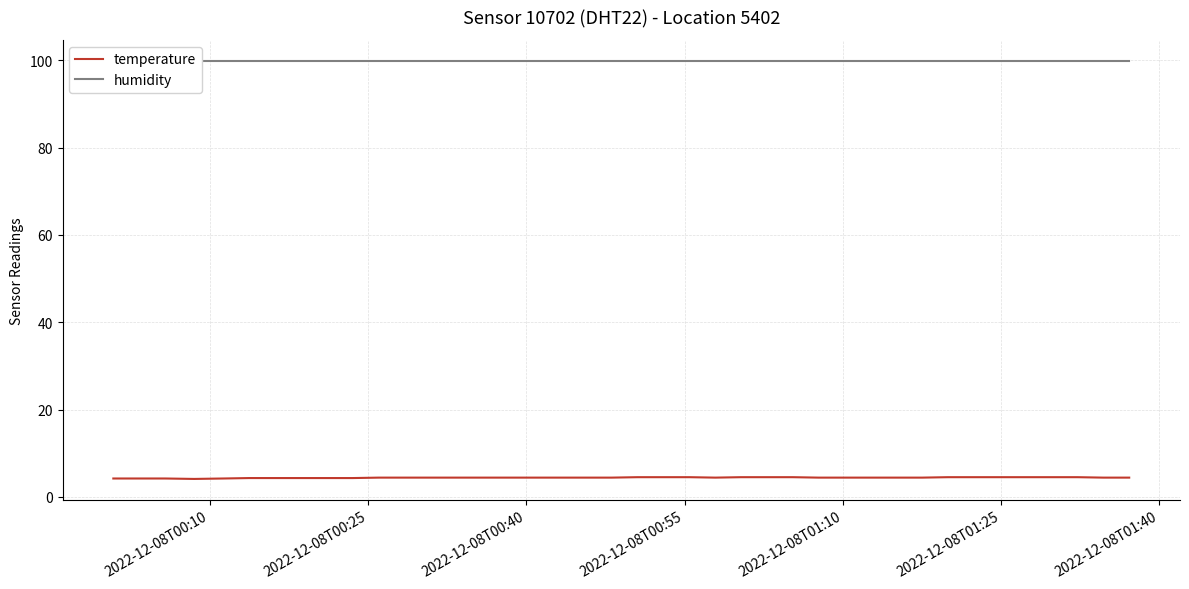

True or false: temperature and humidity intersect in this chart.

False